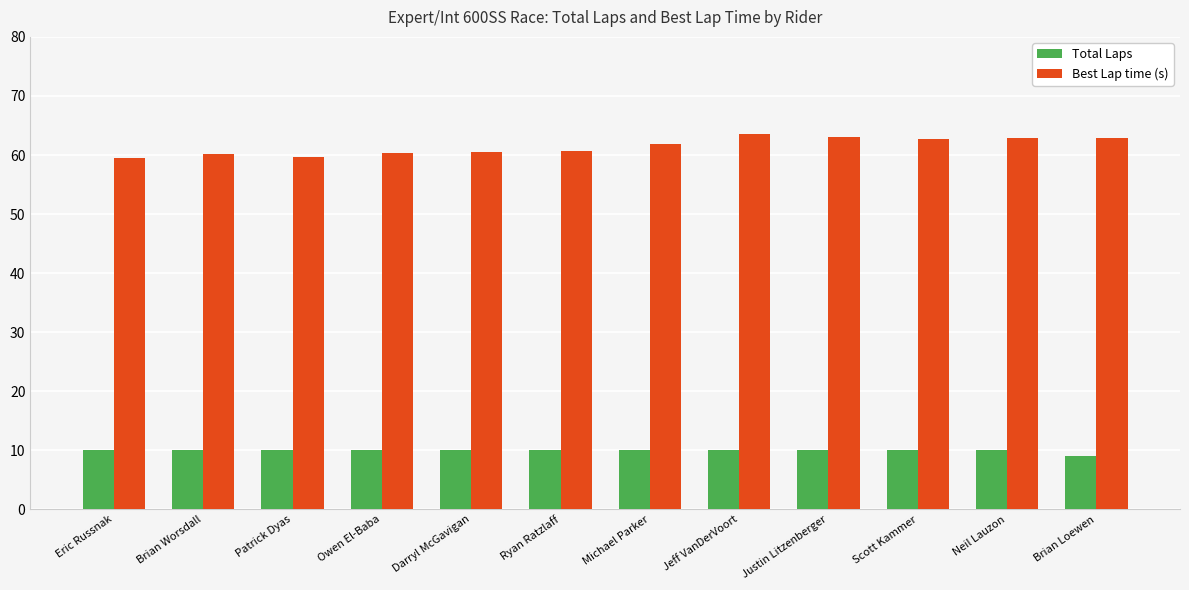

How many categories are shown in the chart?

12